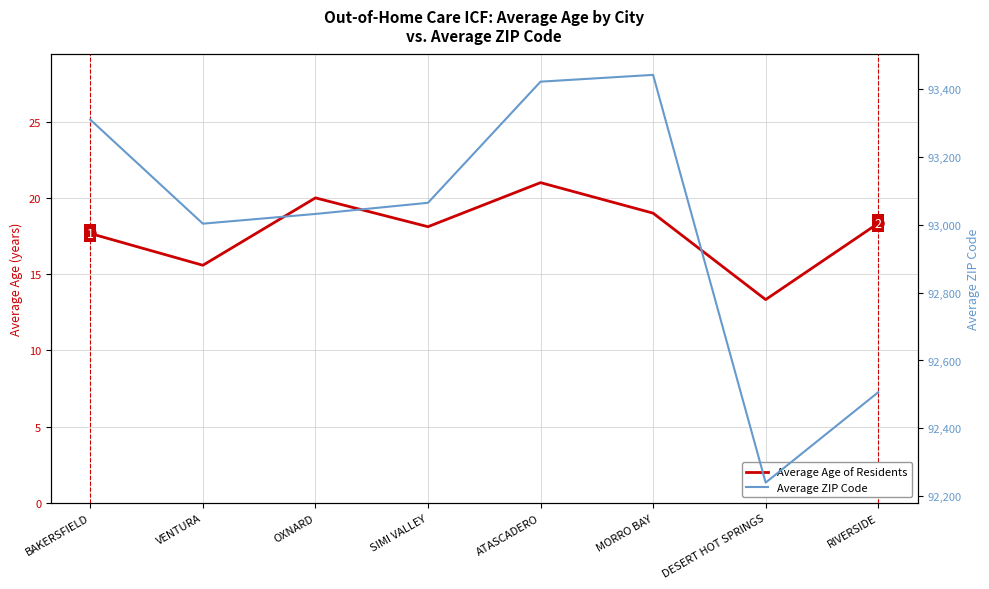

Reading left to right, extract all data points from this chart.

Average Age of Residents: BAKERSFIELD=17.7	VENTURA=15.6	OXNARD=20.0	SIMI VALLEY=18.1	ATASCADERO=21.0	MORRO BAY=19.0	DESERT HOT SPRINGS=13.3	RIVERSIDE=18.3
Average ZIP Code: BAKERSFIELD=93310.0	VENTURA=93003.4	OXNARD=93032.0	SIMI VALLEY=93064.9	ATASCADERO=93422.0	MORRO BAY=93442.0	DESERT HOT SPRINGS=92240.0	RIVERSIDE=92506.3